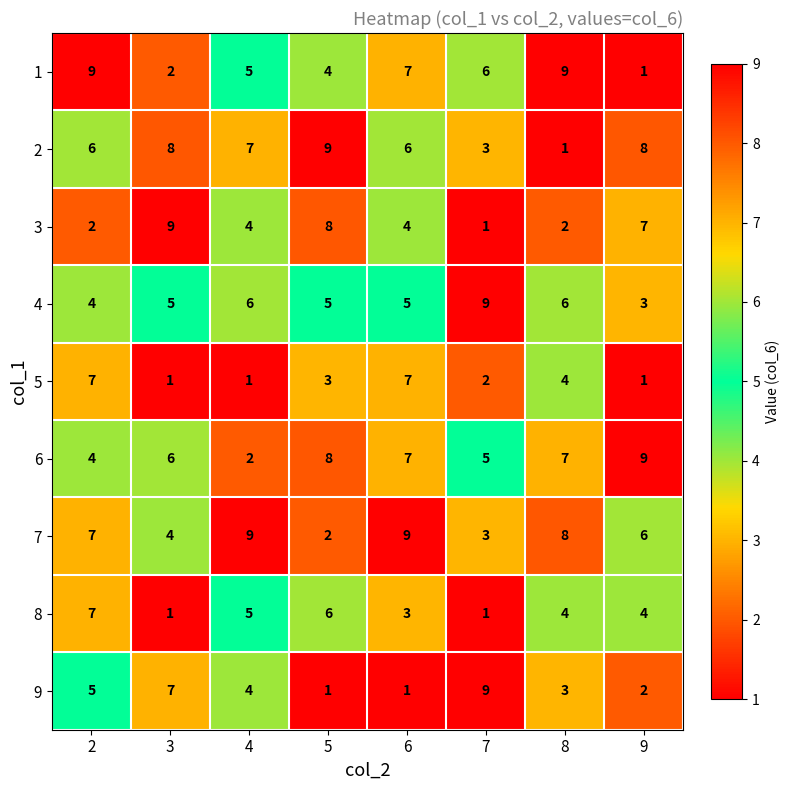

What is the difference between the highest and lowest values at 4?

8